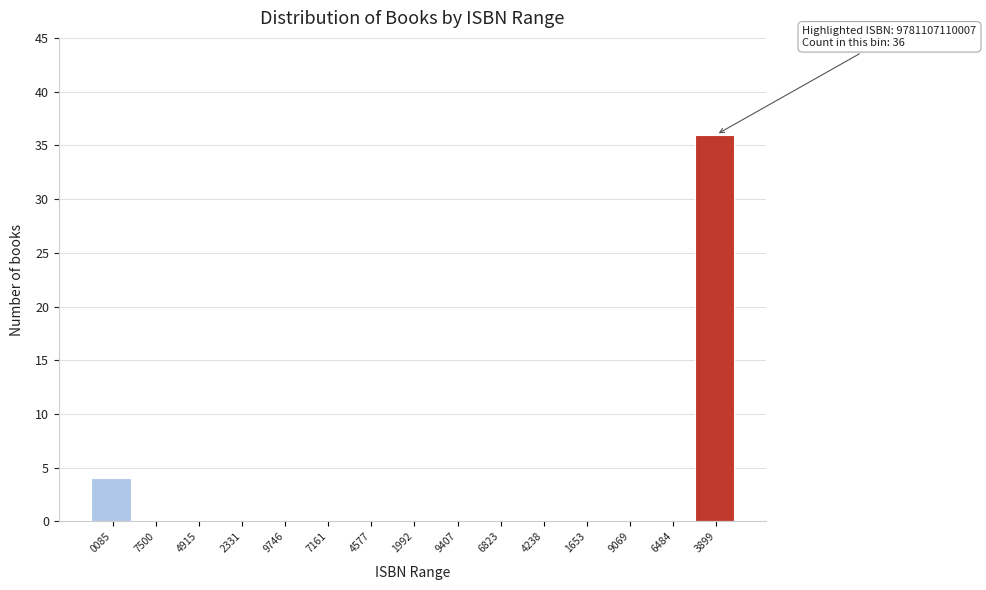

Reading left to right, transcribe all the data shown in this chart.

0085=4	7500=0	4915=0	2331=0	9746=0	7161=0	4577=0	1992=0	9407=0	6823=0	4238=0	1653=0	9069=0	6484=0	3899=36